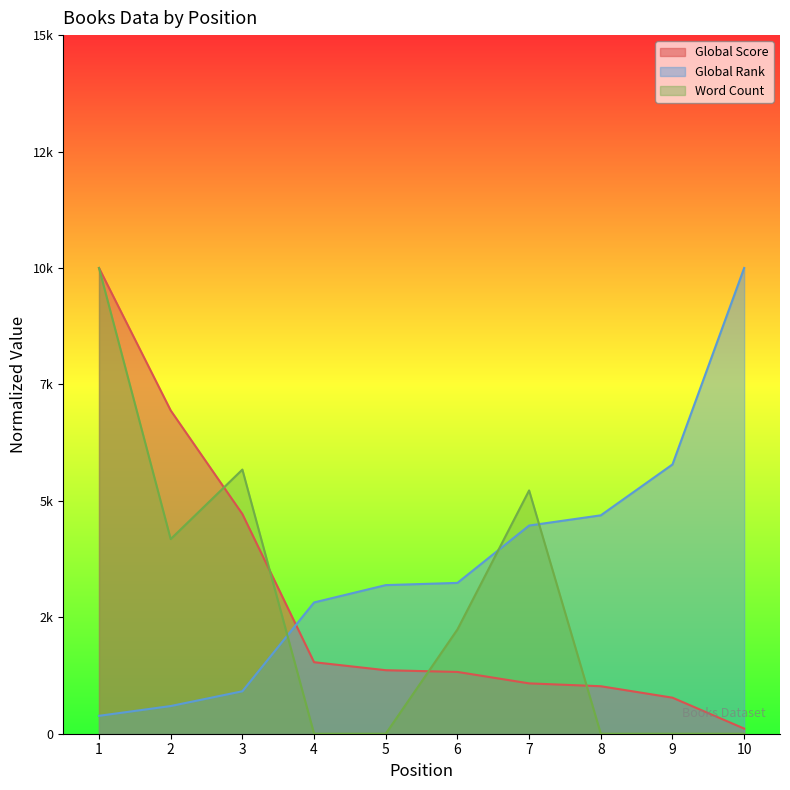

Does the chart have visible grid lines?

No